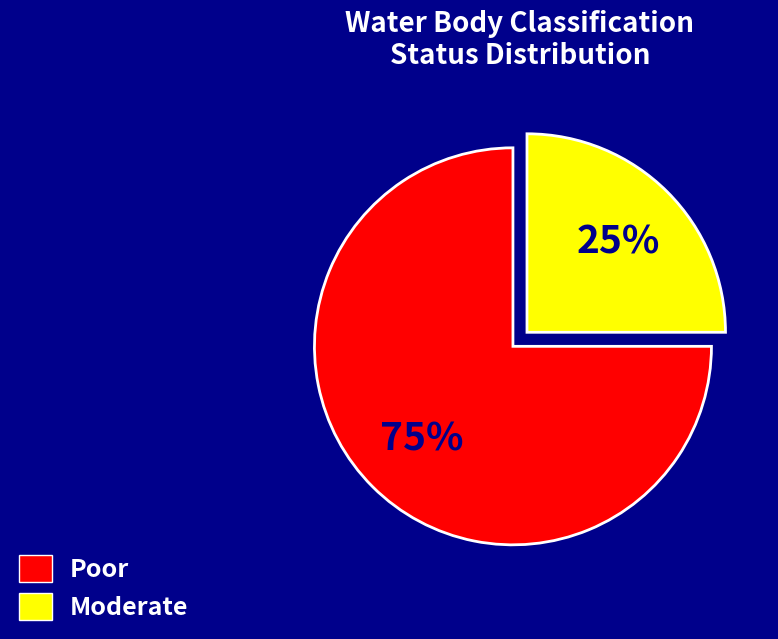

To the nearest percent, what is the average slice percentage?

50%